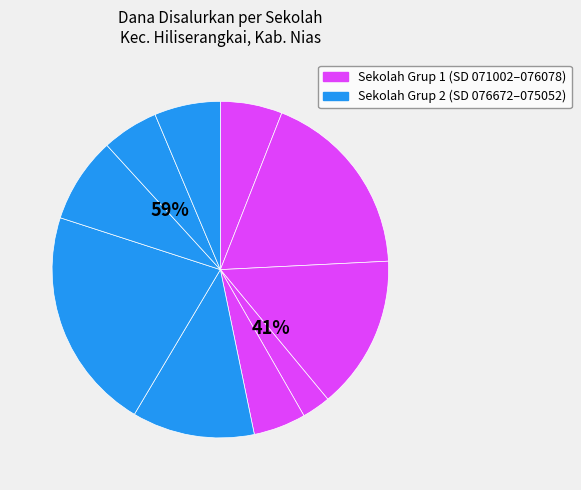

Does SD NEGERI 074043 LOLOWUA account for over 50% of the chart?

No